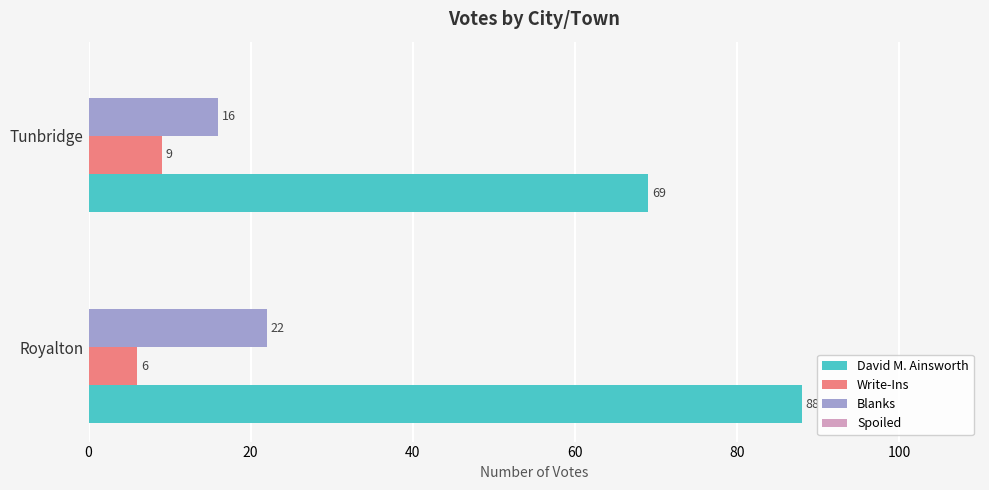

How many Write-Ins values are between 6 and 9?

2